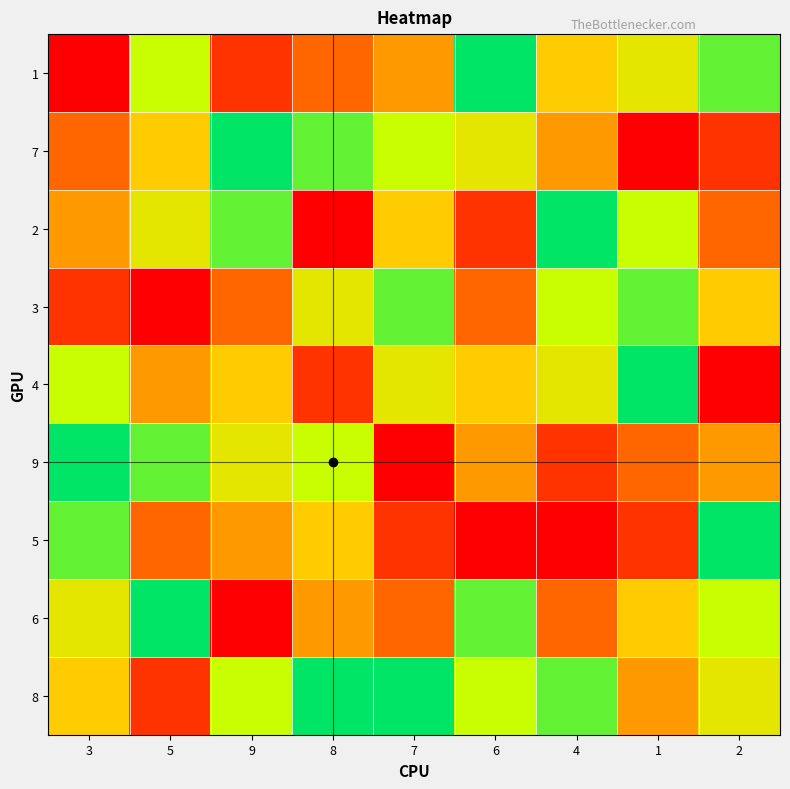

Which label corresponds to the smallest value in the chart?

3